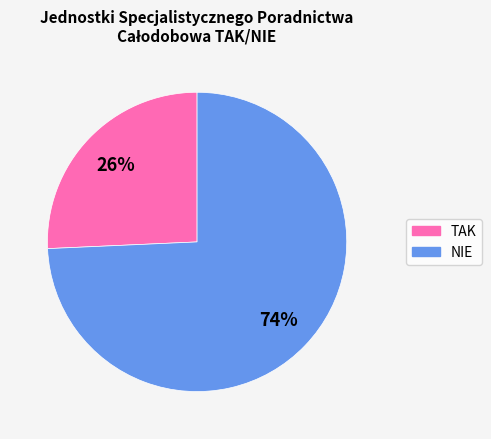

To the nearest percent, what portion does TAK represent?

26%